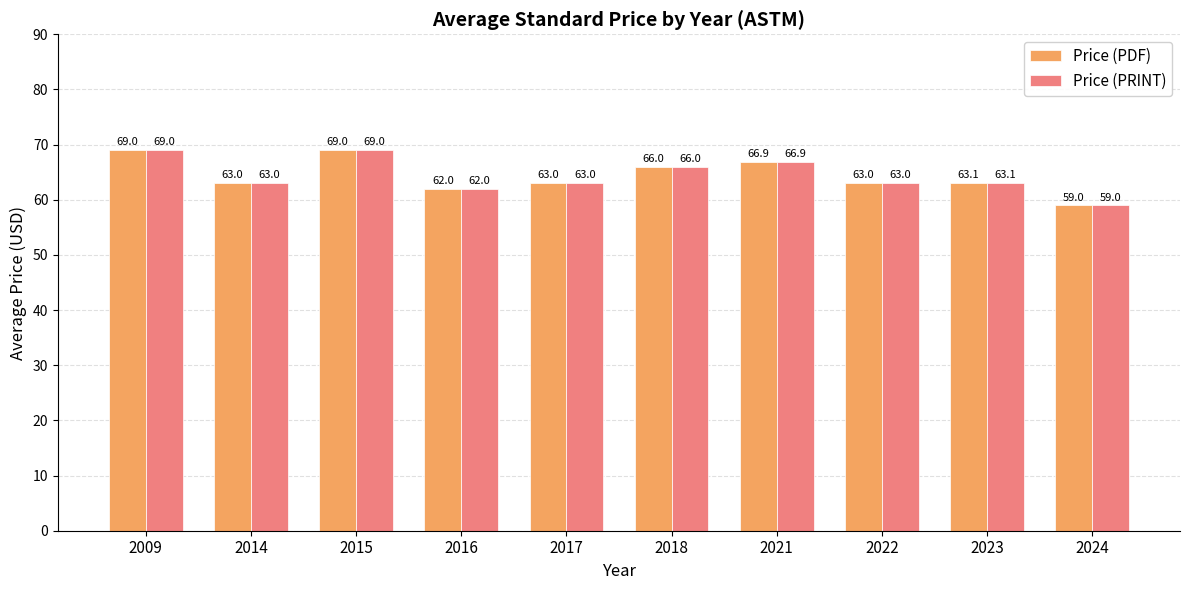

What is the sum of all Price (PDF) values?

644.0